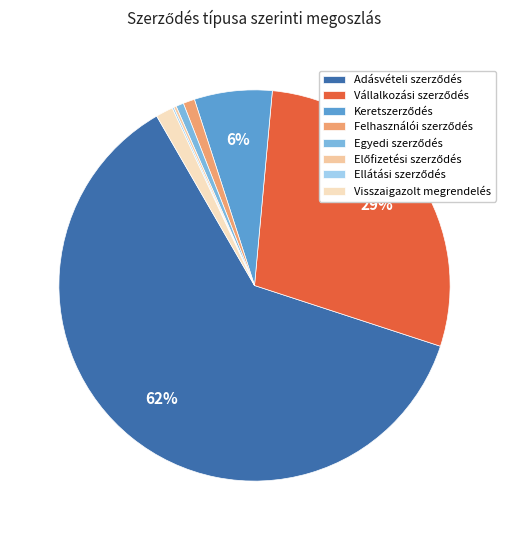

Is there a majority slice in this chart?

Yes